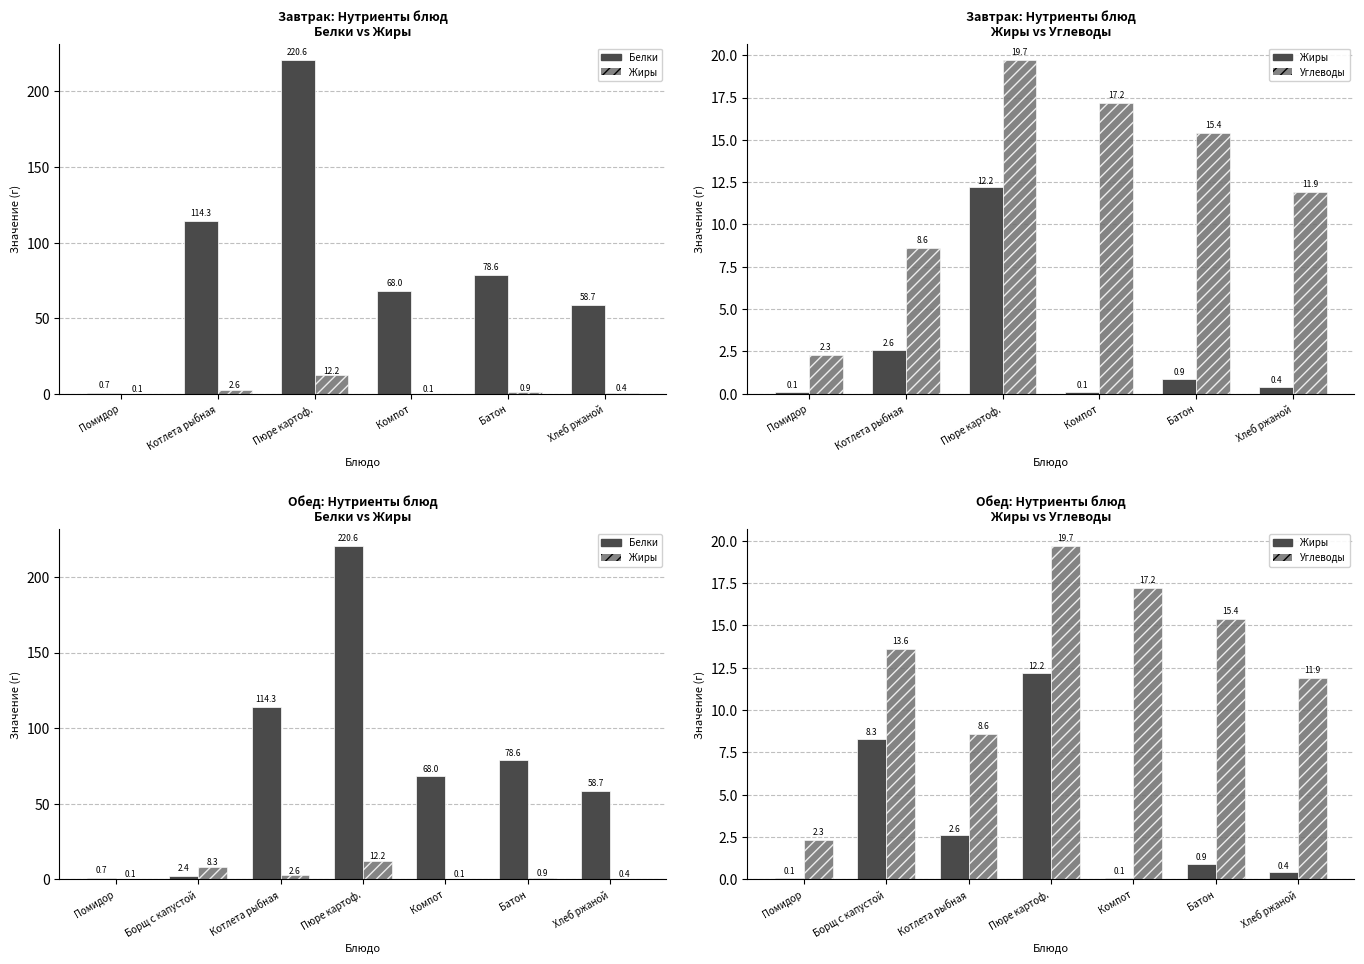

How many distinct data groups are displayed?

3